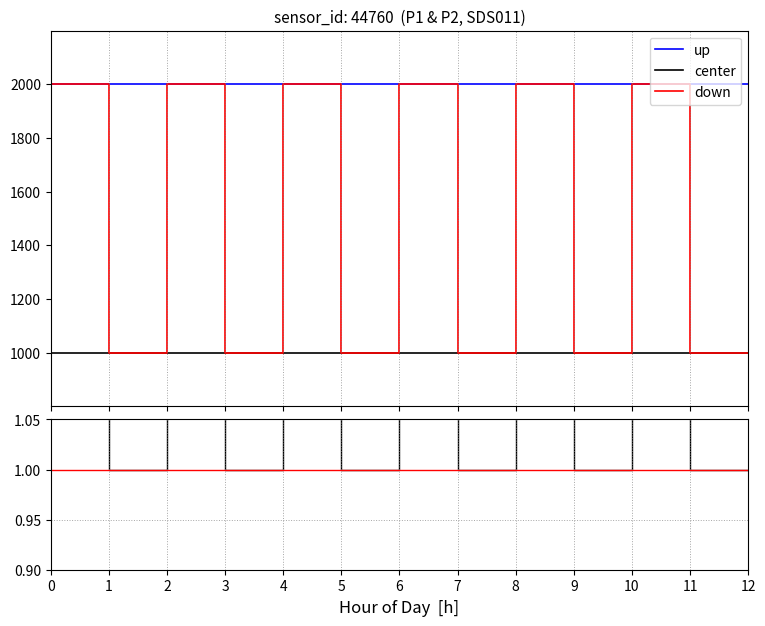

At how many categories does at least one series exceed 1450?

12